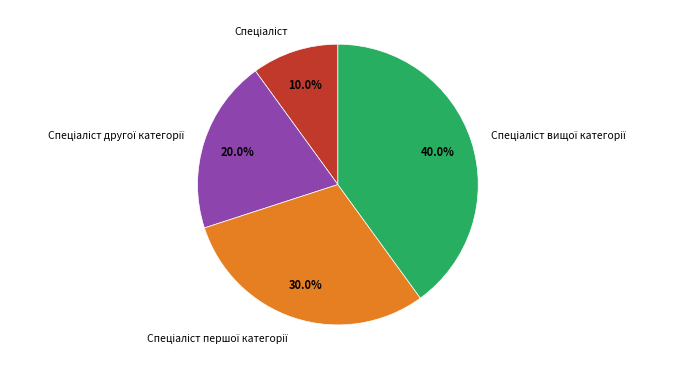

Is there any slice that represents more than half of the pie?

No